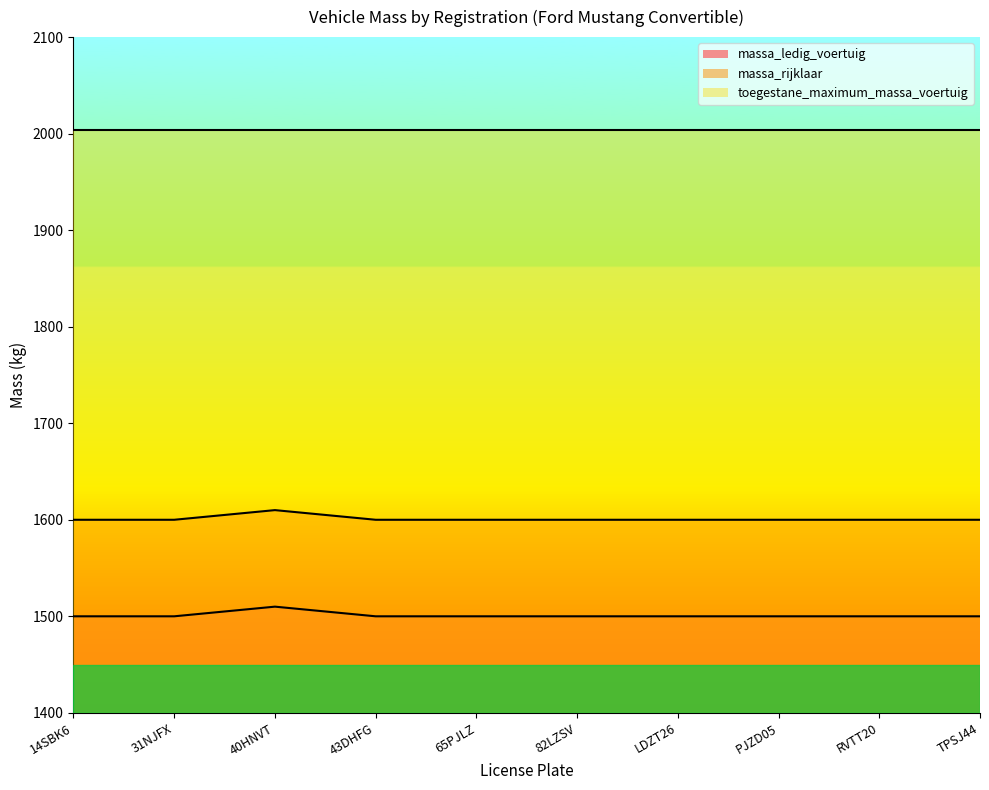

What position from the left is 40HNVT?

3